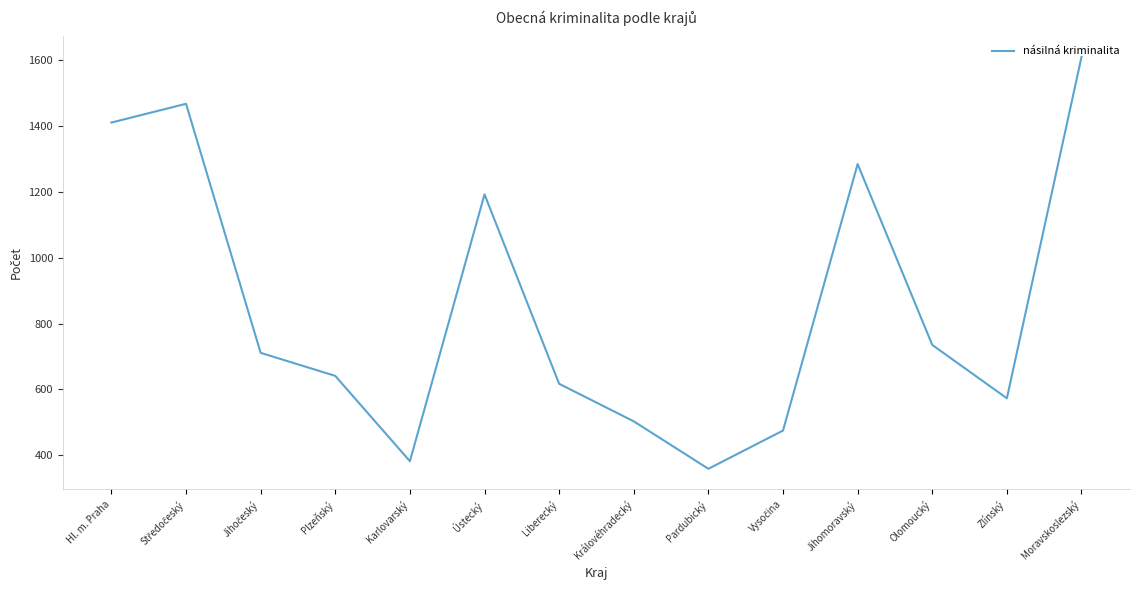

What is the sum of all values?

11958